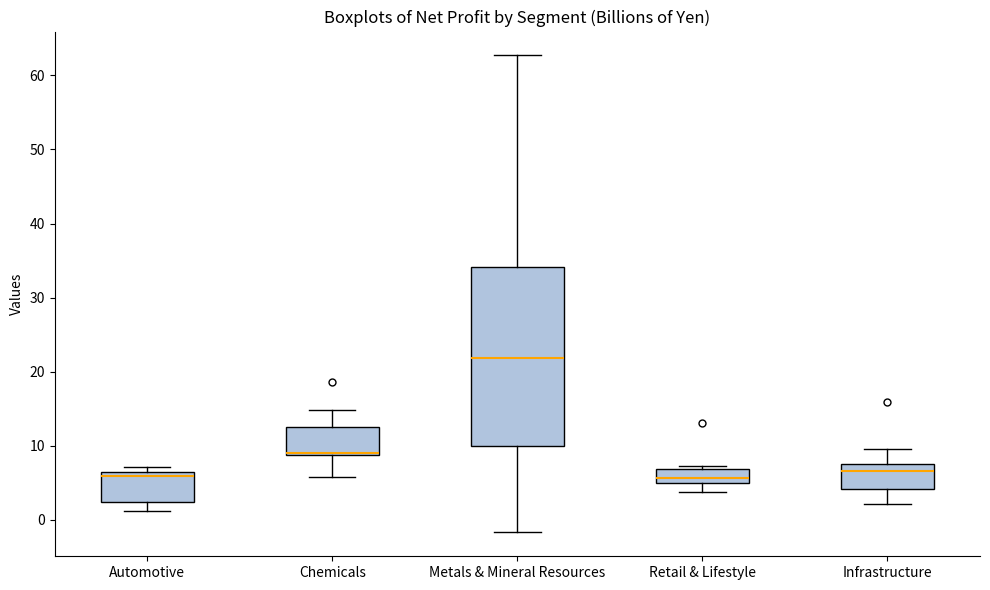

Reading left to right, read every box against the y-axis: the position of its median line, the range the box covers, and the ends of its whiskers. The values are not printed on the chart, so give them approximately, as read against the axis.

Automotive: median 6 (just below the box's upper edge), box 2 to 6, whiskers 1 to 7
Chemicals: median 9 (just above the box's lower edge), box 9 to 13, whiskers 6 to 15
Metals & Mineral Resources: median 22, box 10 to 34, whiskers -2 to 63
Retail & Lifestyle: median 6, box 5 to 7, whiskers 4 to 7 (just above the box's upper edge)
Infrastructure: median 7, box 4 to 8, whiskers 2 to 10